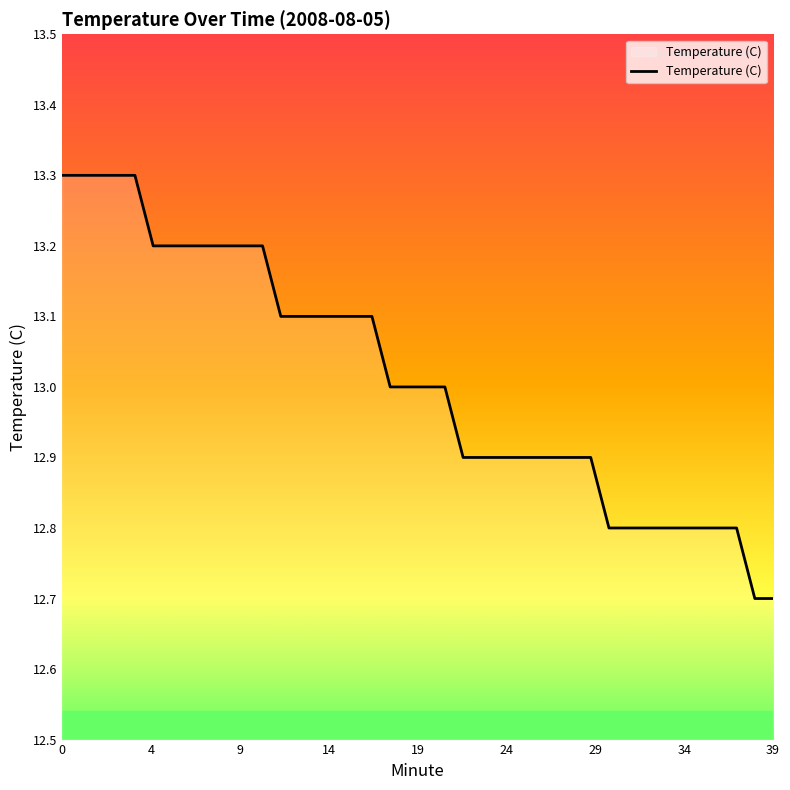

What is the maximum value shown in the chart?

13.3